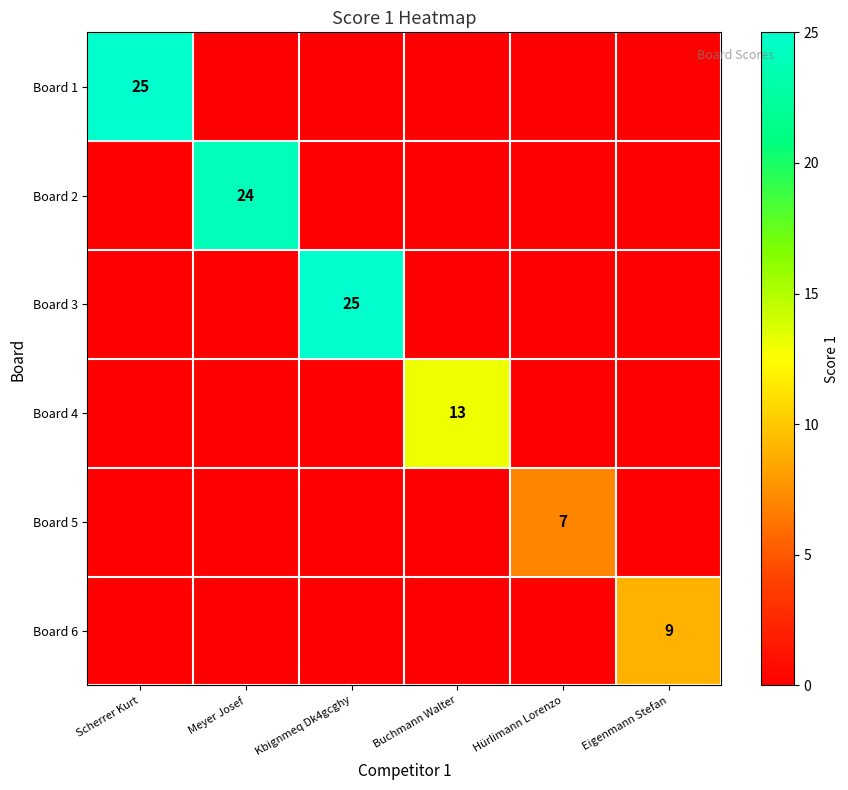

Which series has the largest total across all categories?

Board 1